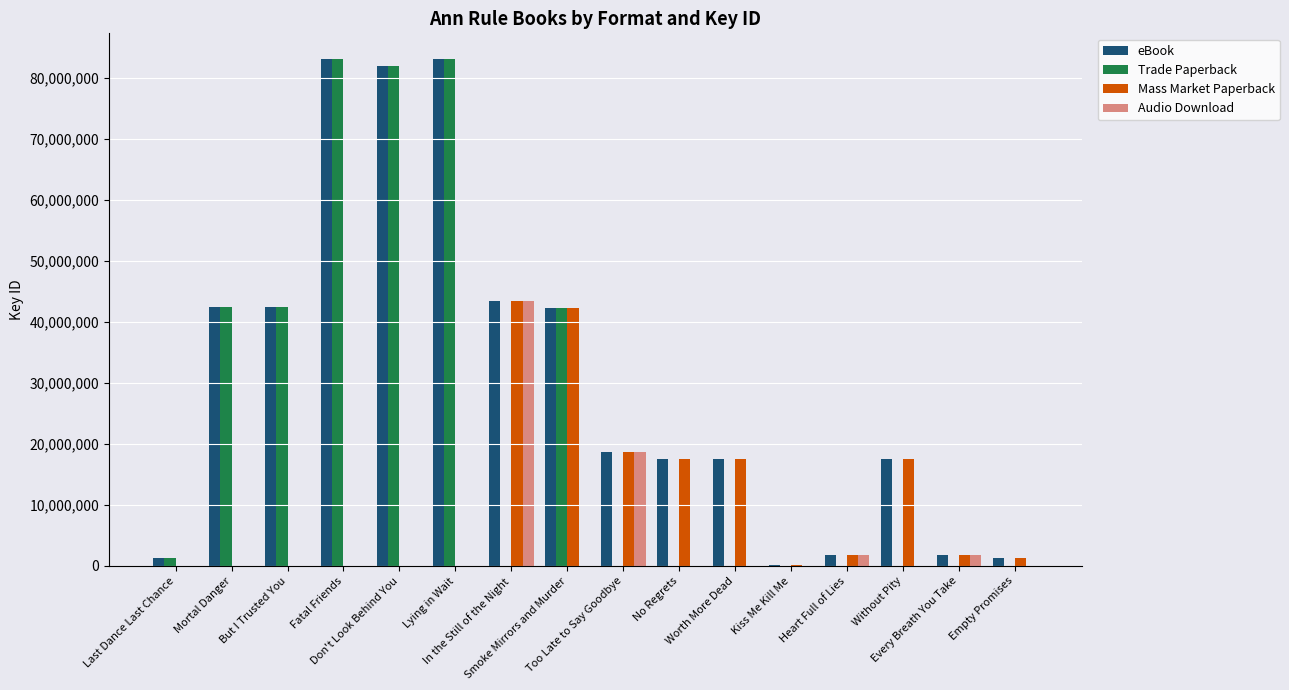

True or false: Trade Paperback has a value of 81994497 at Don't Look Behind You.

True